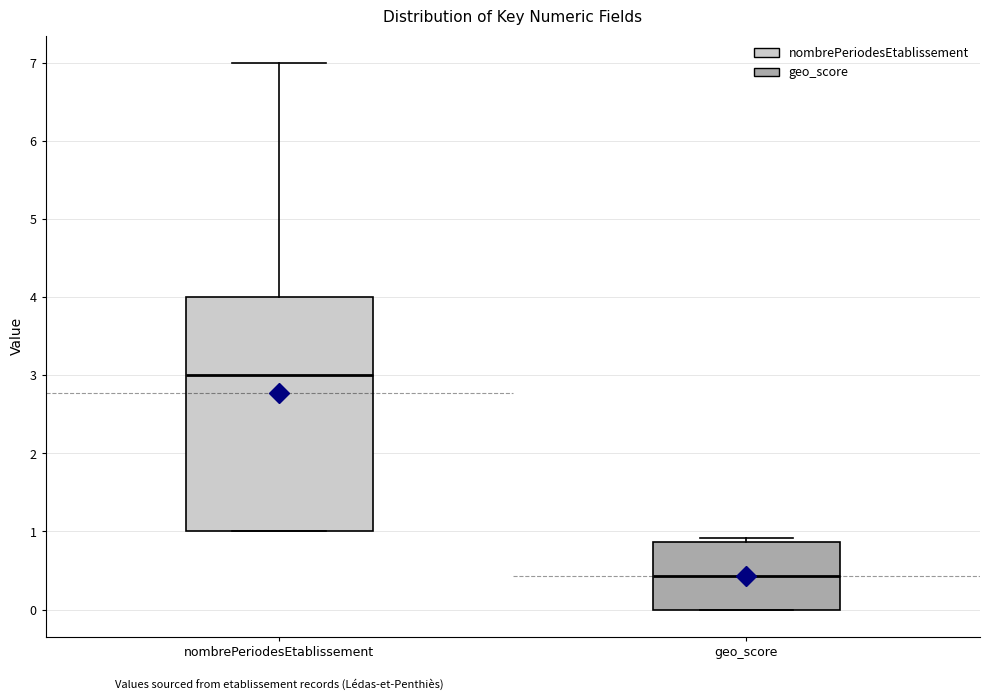

Where is the lower edge of the box for nombrePeriodesEtablissement on the y-axis? The values are not printed on the chart, so give them approximately, as read against the axis.

1.0